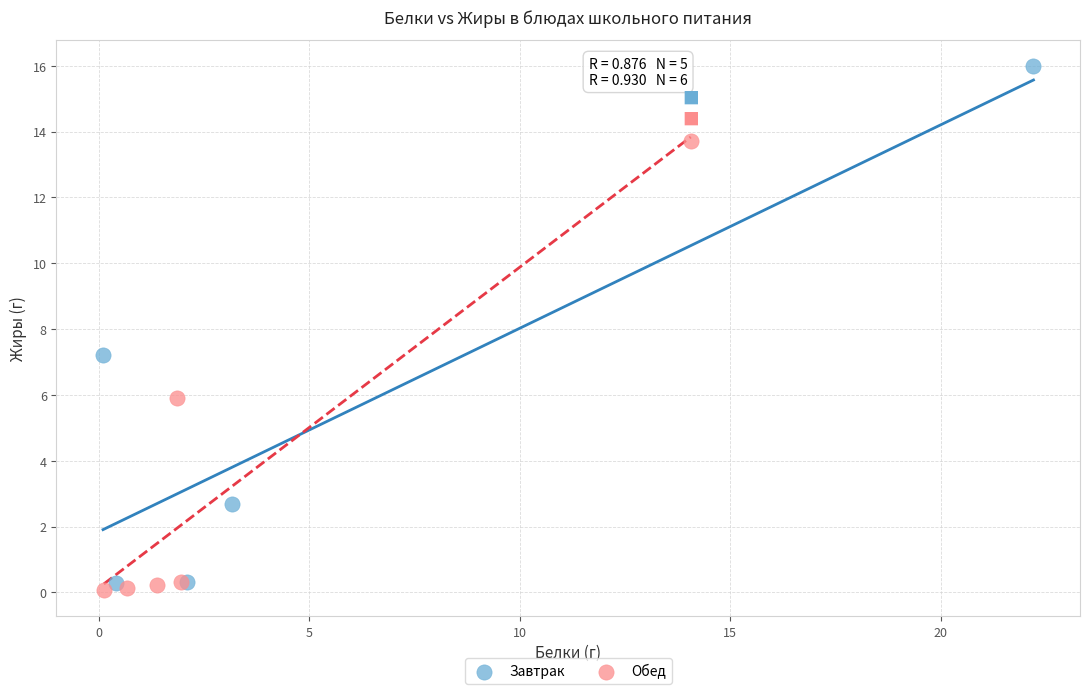

Which series has the largest Y range (max minus min)?

Завтрак